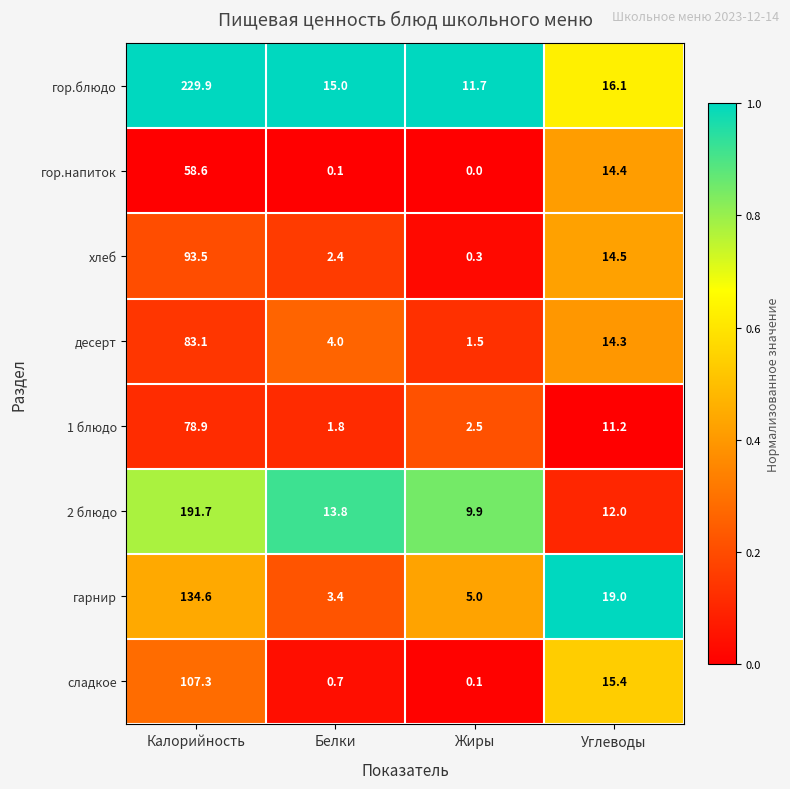

How many distinct data groups are displayed?

8